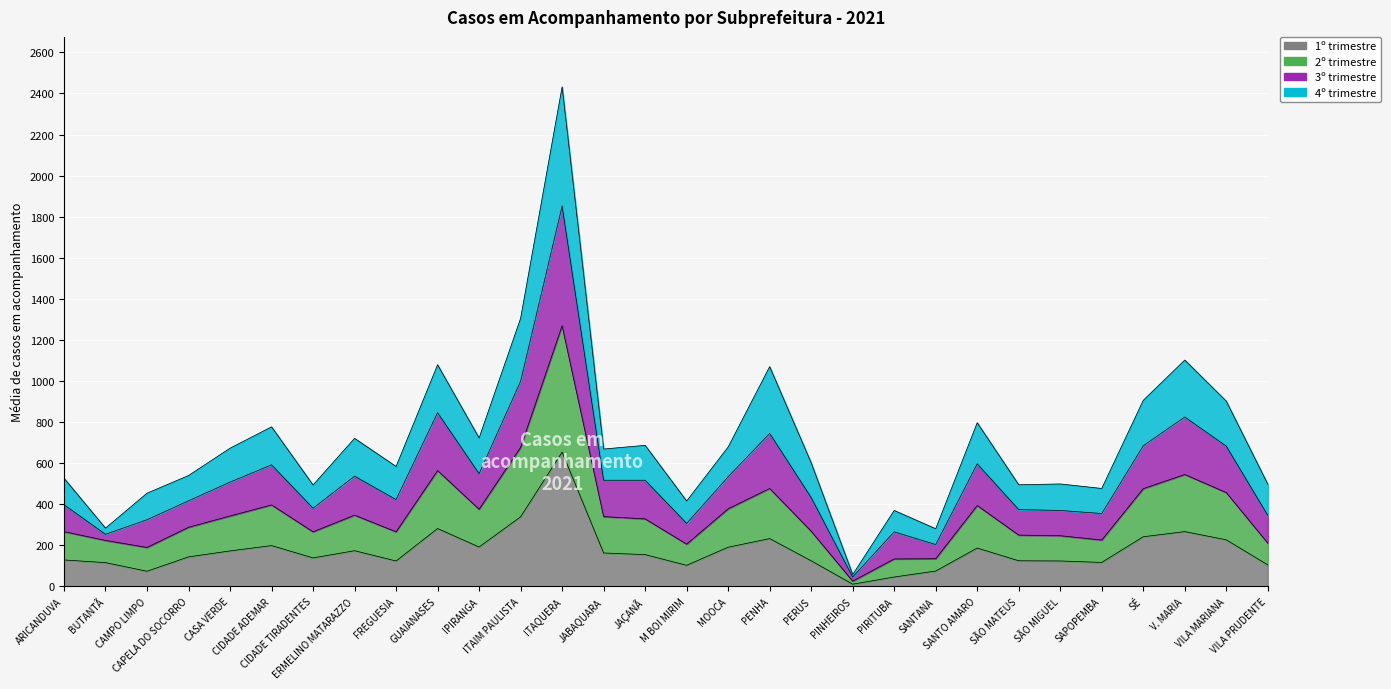

True or false: 1º trimestre has more than 0 interior local peaks.

True